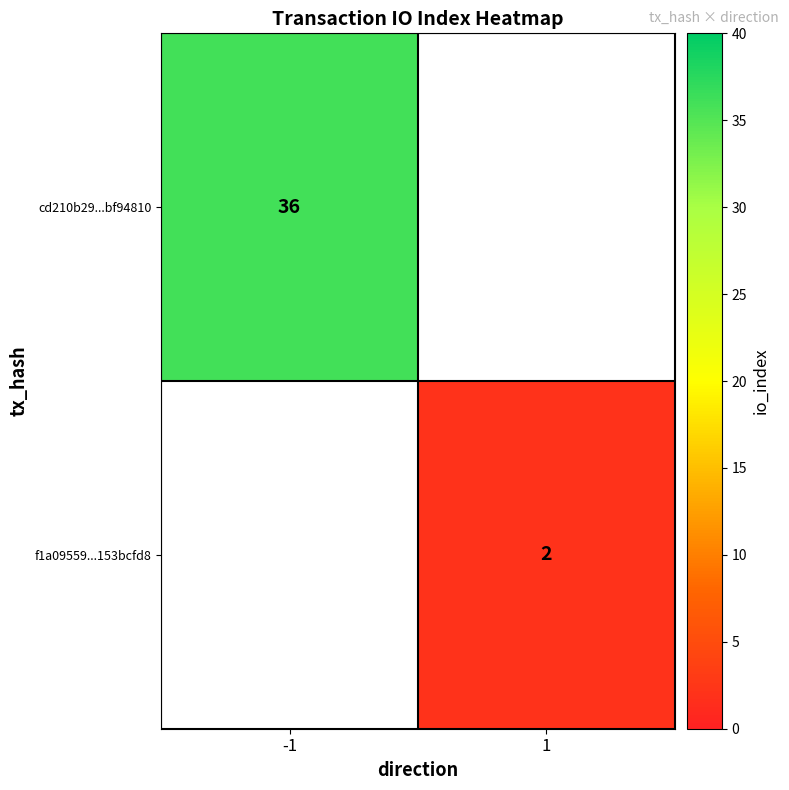

Is the value of f1a09559...153bcfd8 at 1 greater than the value of cd210b29...bf94810 at -1?

No